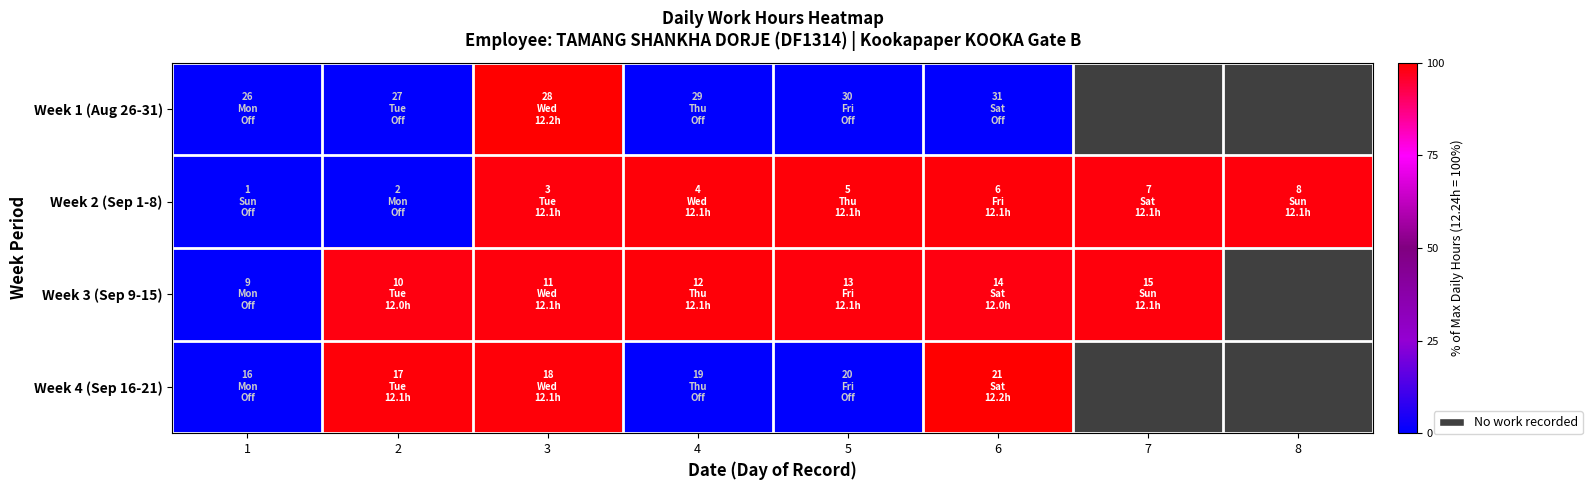

Is it true that Week 2 (Sep 1-8) equals -43.4 at 2?

False